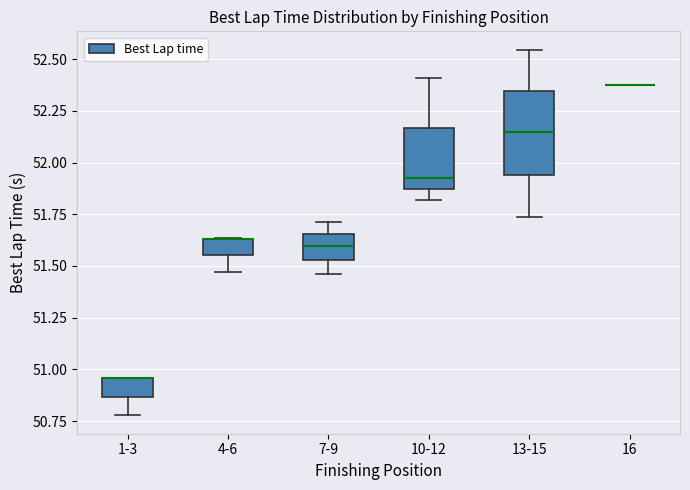

Comparing the boxes themselves (not the whiskers), which one is the tallest?

13-15